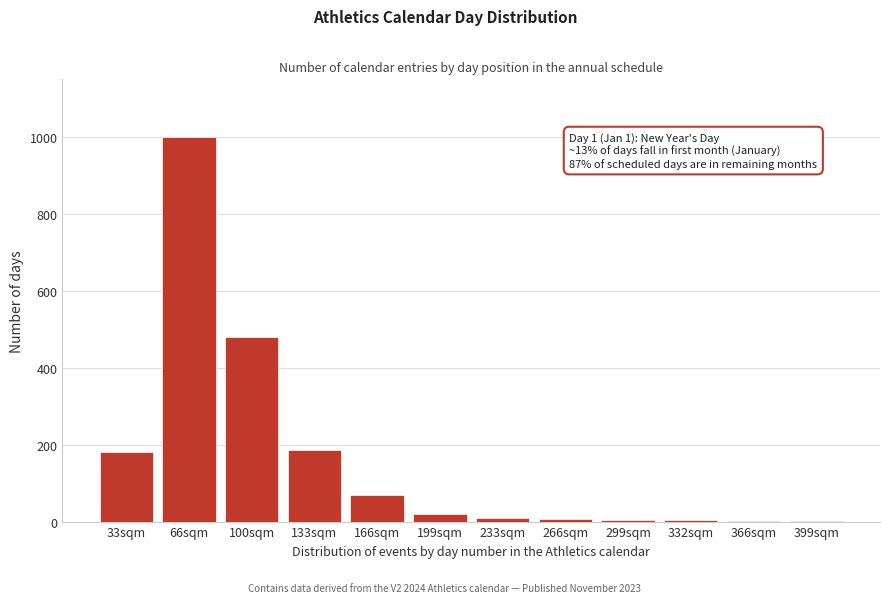

What is the maximum value shown in the chart?

1000